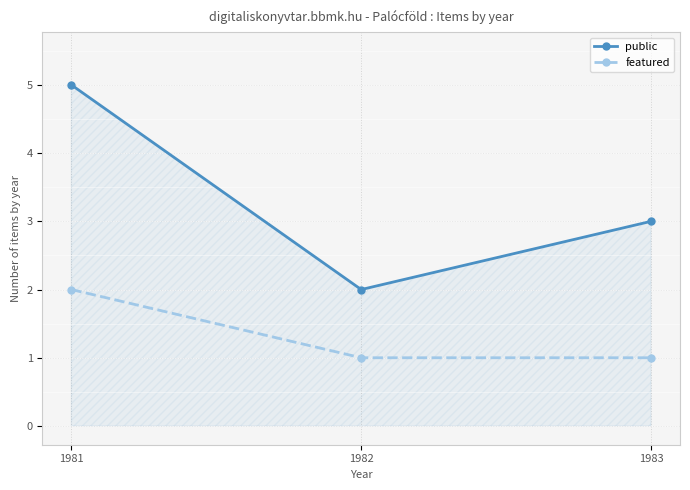

What is the value of the featured point at the 2nd from the left?

1